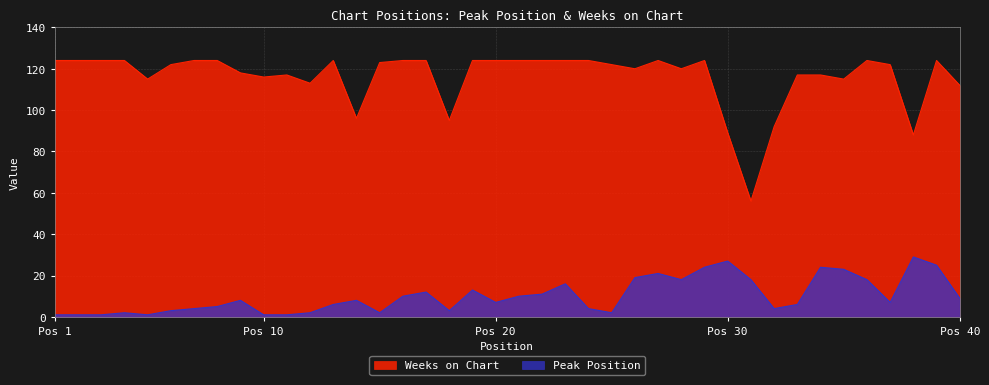

What is the average value of the Peak Position series?

10